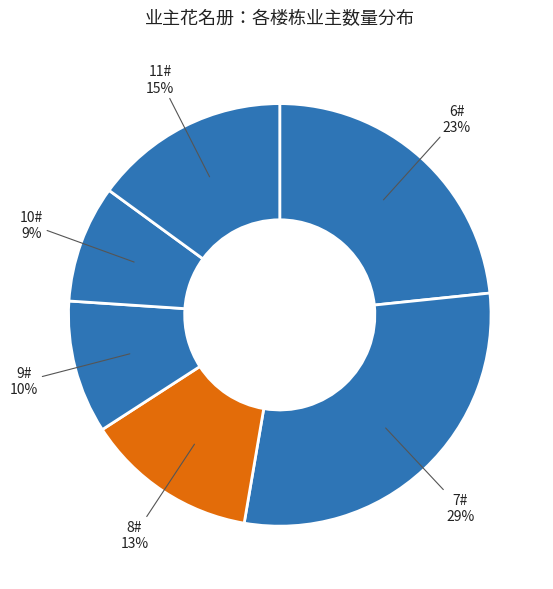

Which category has the biggest portion of the pie?

7#